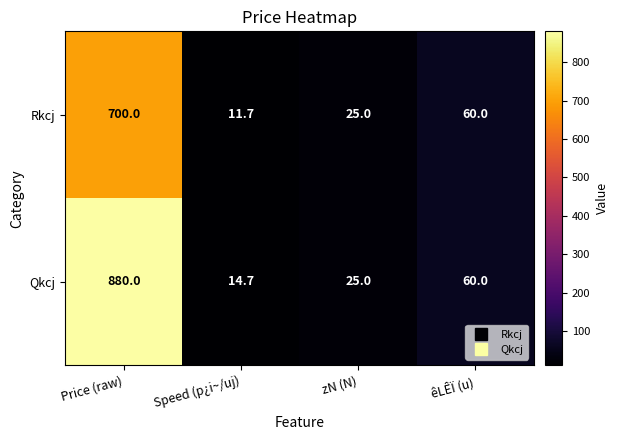

Reading left to right, what are all the values shown in this chart?

Rkcj: 700.0	11.7	25.0	60.0
Qkcj: 880.0	14.7	25.0	60.0